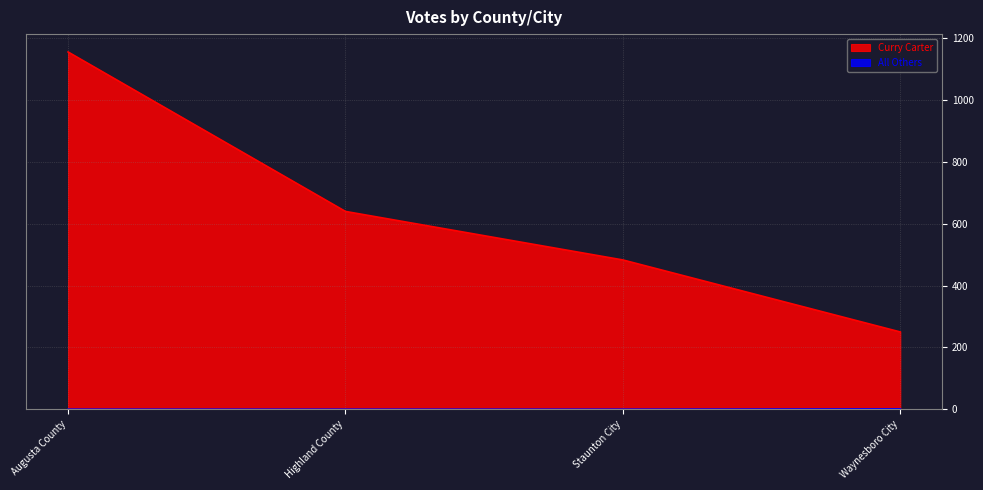

Reading left to right, list all the values displayed in this chart.

Curry Carter: 1156	640	483	250
All Others: 0	0	0	1